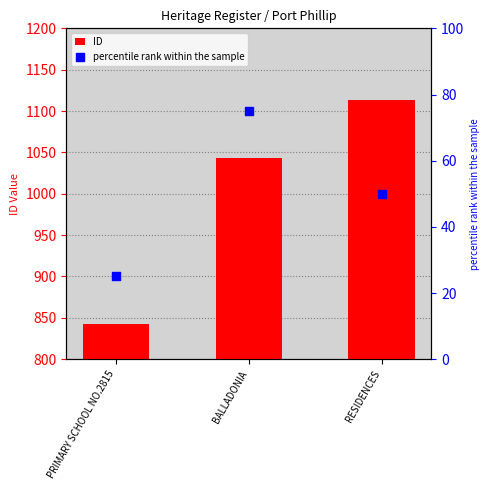

What are all the series names shown in the legend?

ID, percentile rank within the sample